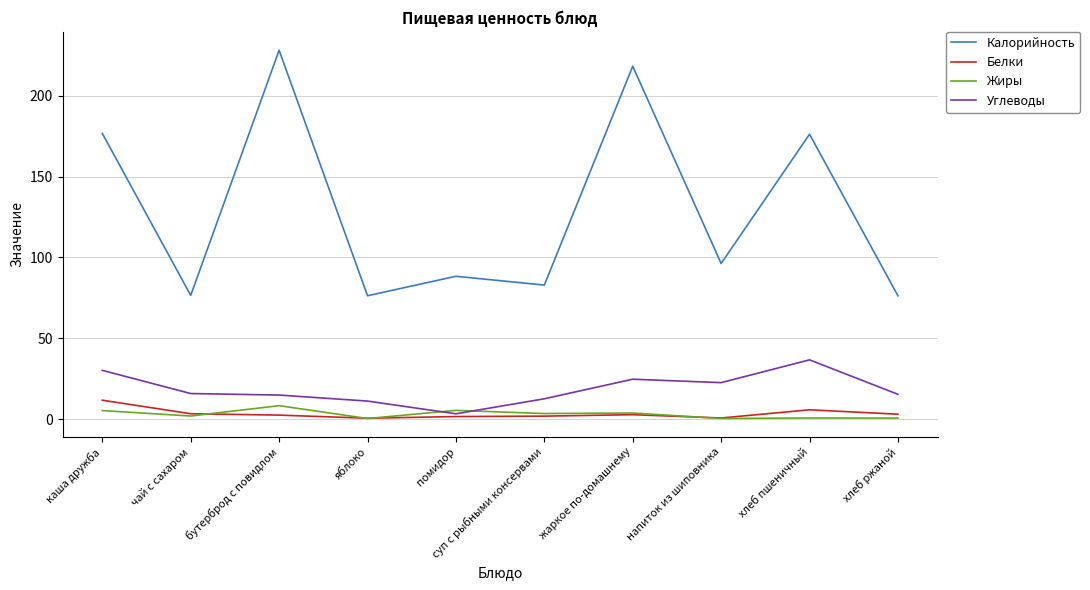

The value of Углеводы at суп с рыбными консервами is 12.5. True or false?

True